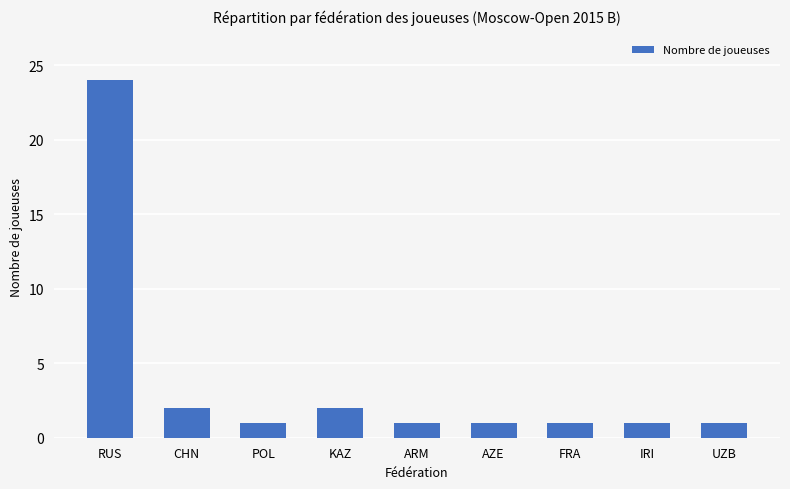

The chart shows a value of 0 at ARM. True or false?

False